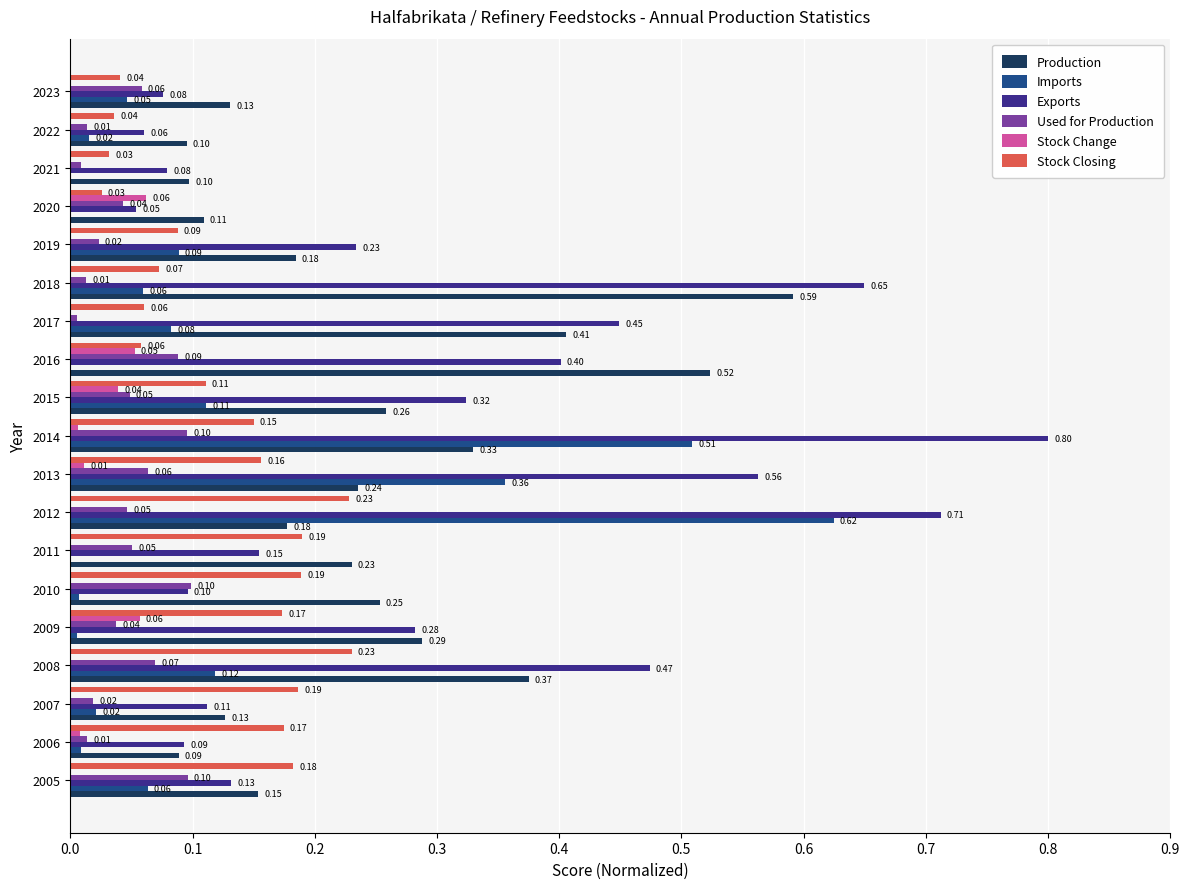

What is the difference between the maximum and minimum values in the Imports series?

0.6